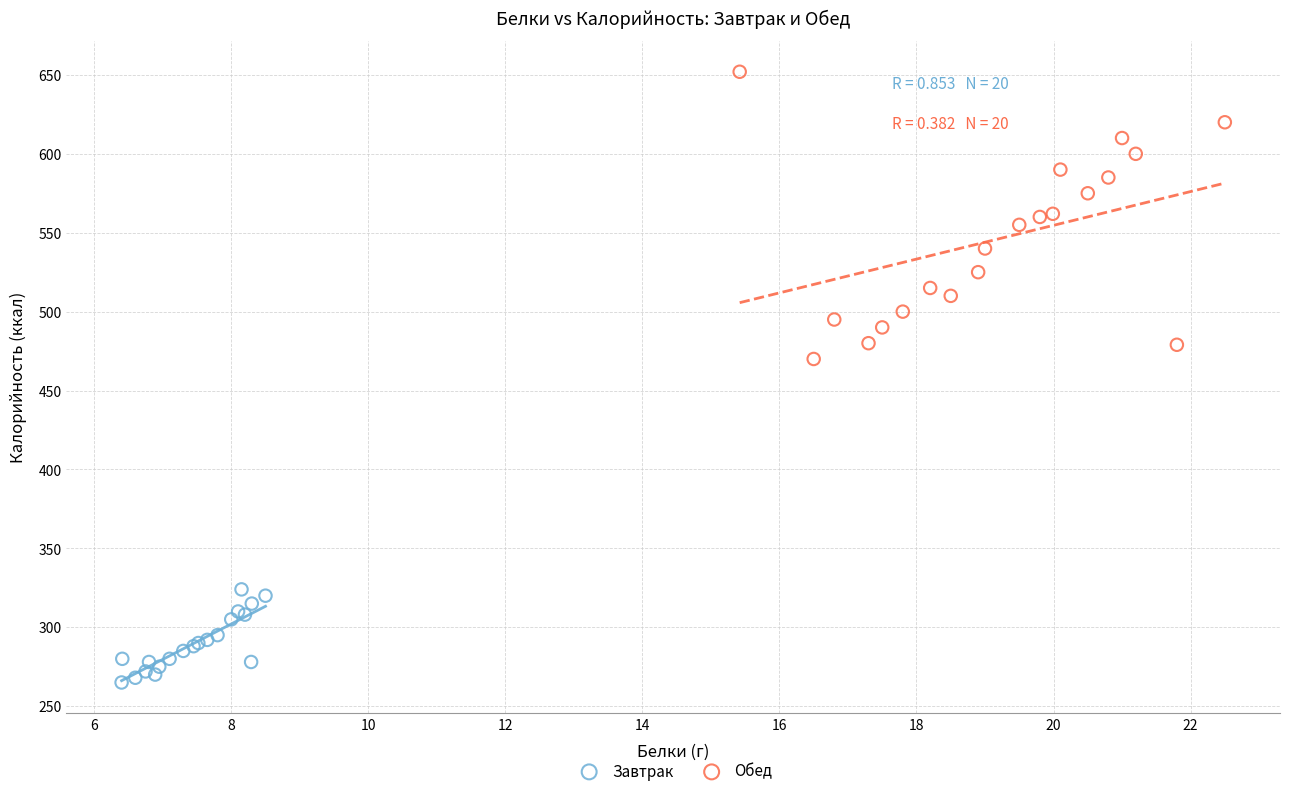

Which series contains the lowest Y value?

Завтрак